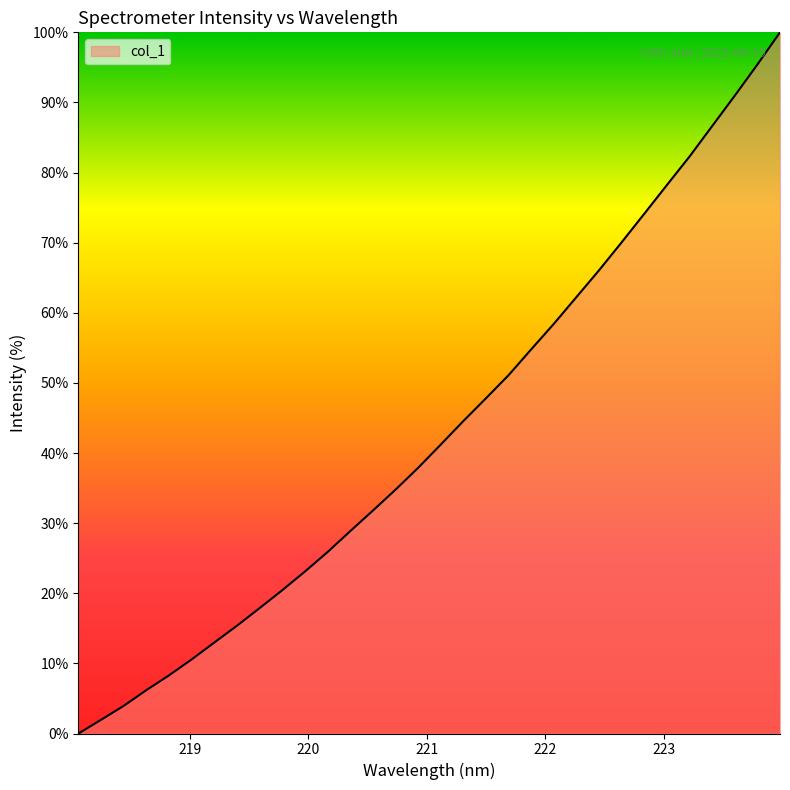

What is the difference between the maximum and minimum values?

100.0